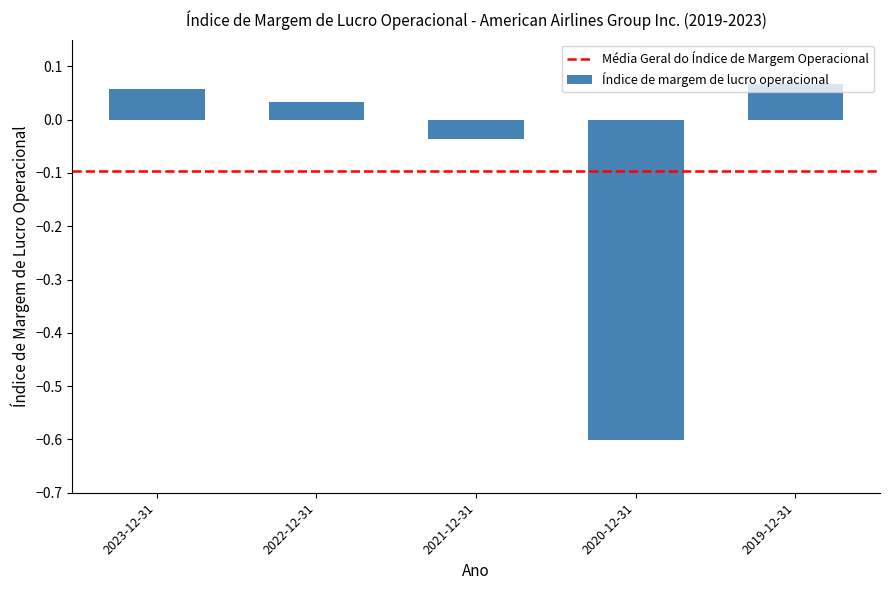

The chart shows a value of -0.1 at 2020-12-31. True or false?

False